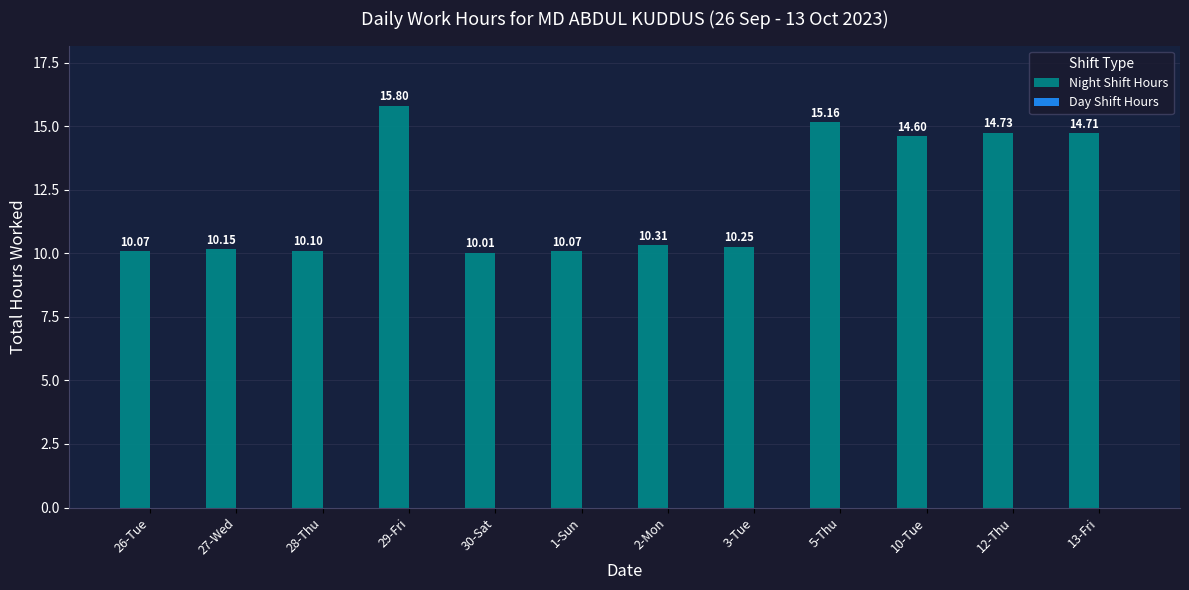

What is the label of the 2nd bar from the left?

27-Wed